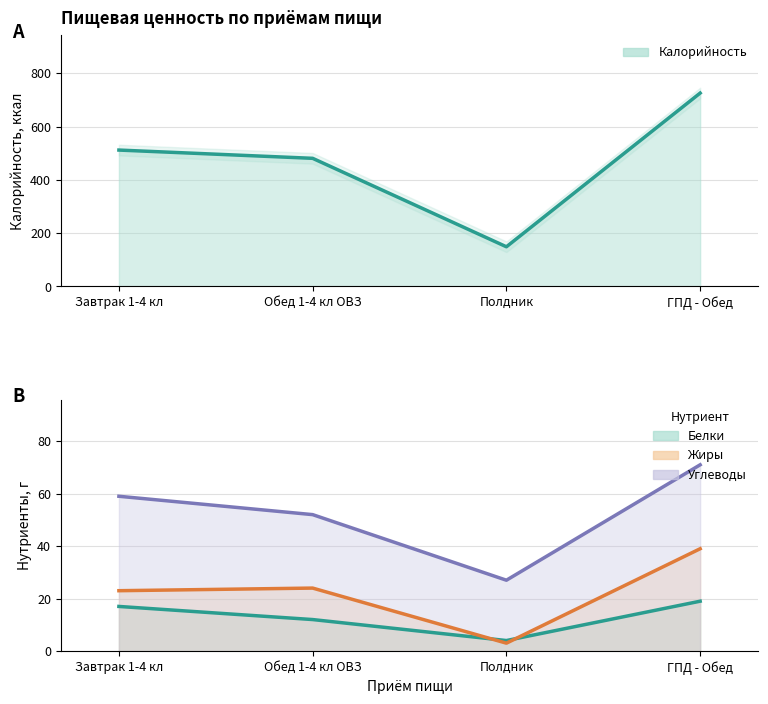

Which series changed the most between Полдник and ГПД - Обед?

Калорийность